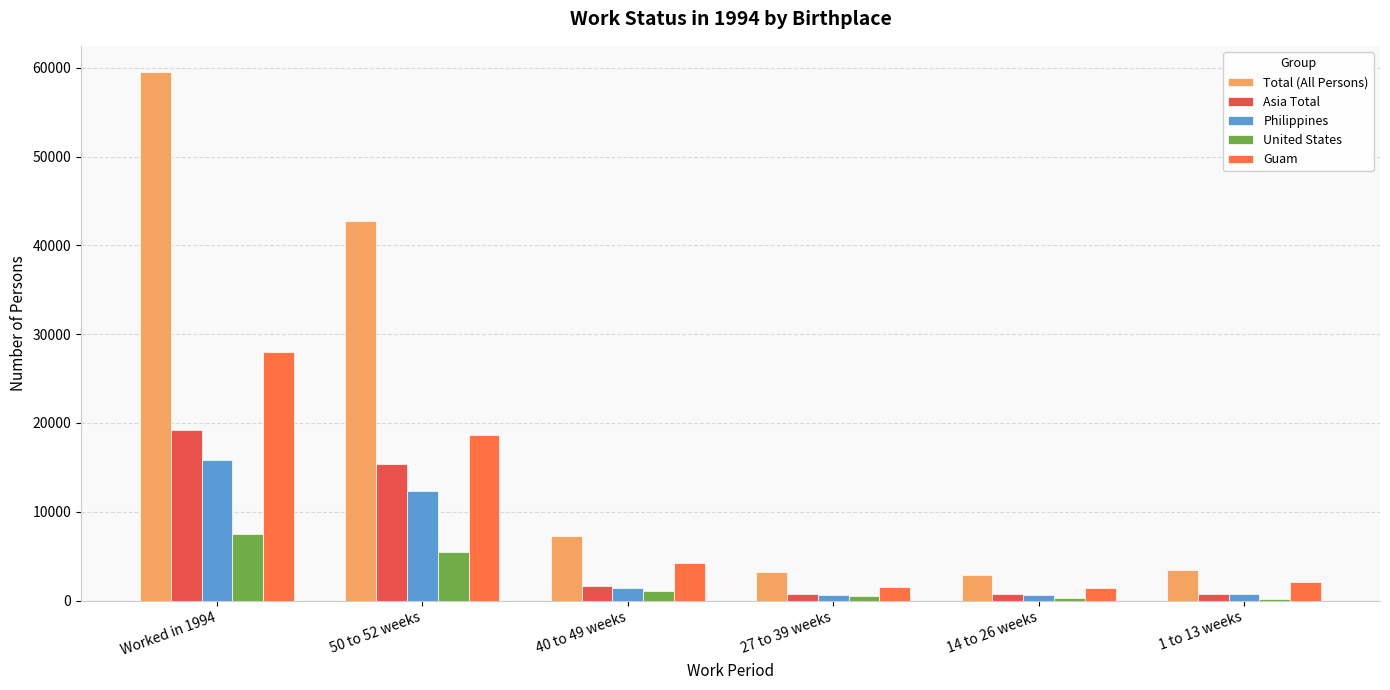

What is the maximum value shown in the chart?

59500